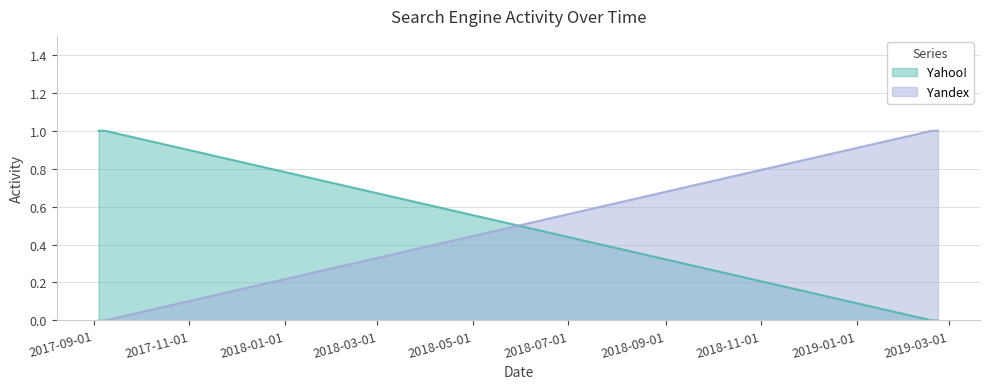

Where do Yahoo! and Yandex first cross each other?

2017-09-08 and 2019-02-18